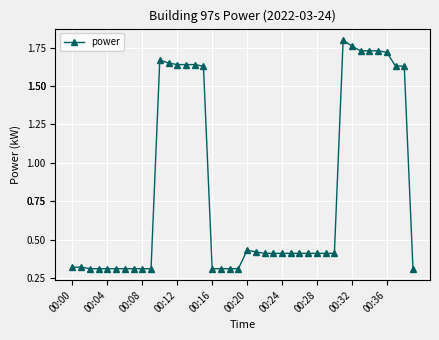

What is the average value?

0.8